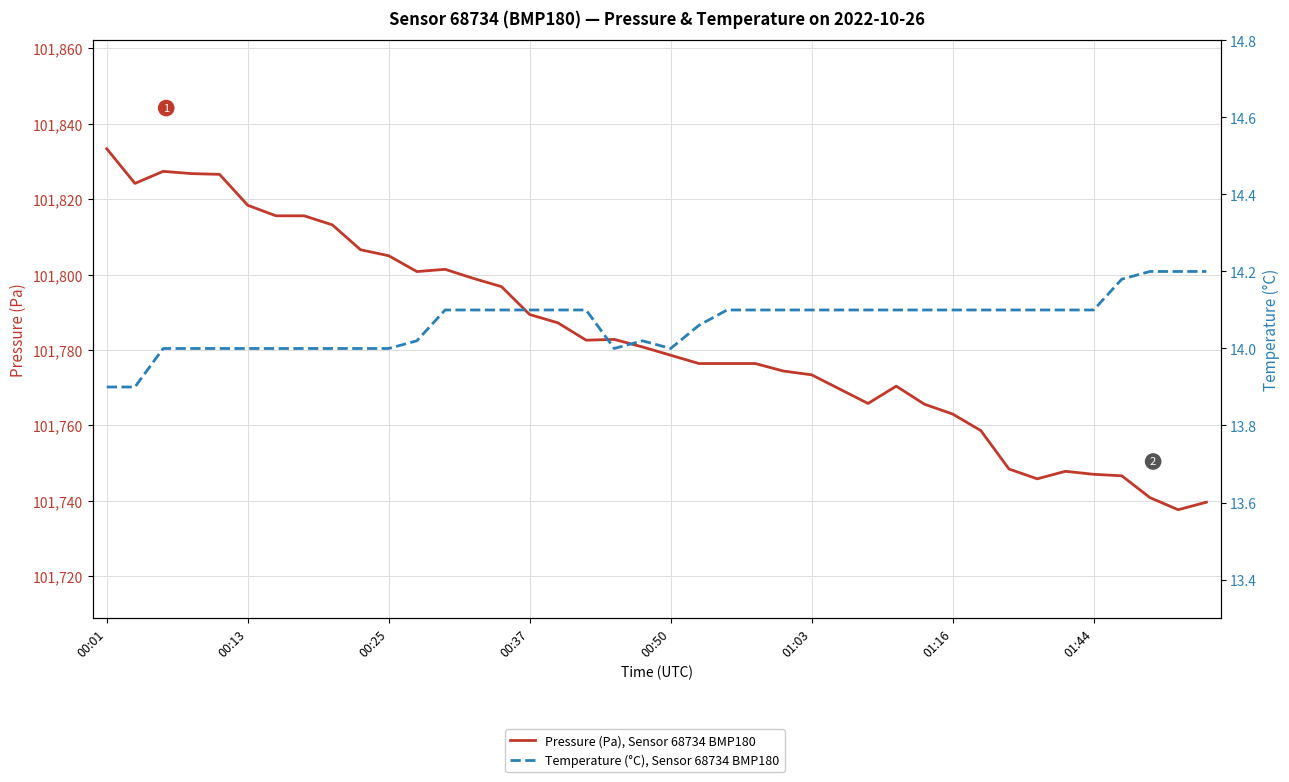

How many categories are shown in the chart?

40